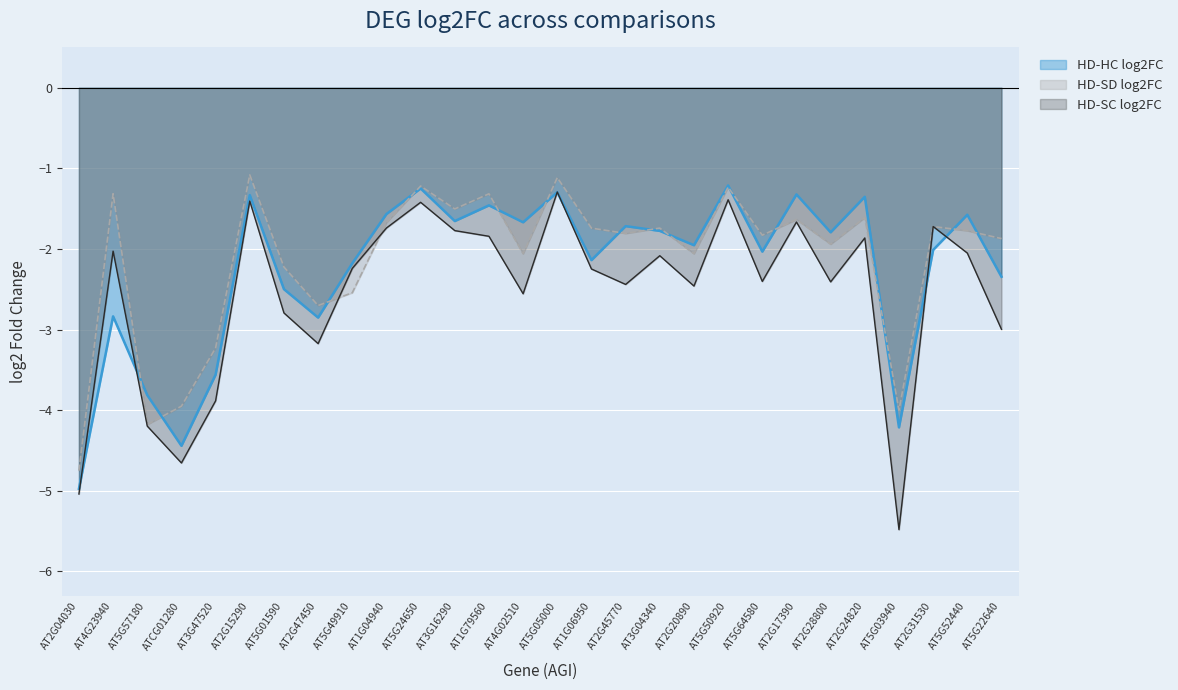

At which label does HD-SC log2FC first exceed -2?

AT2G15290